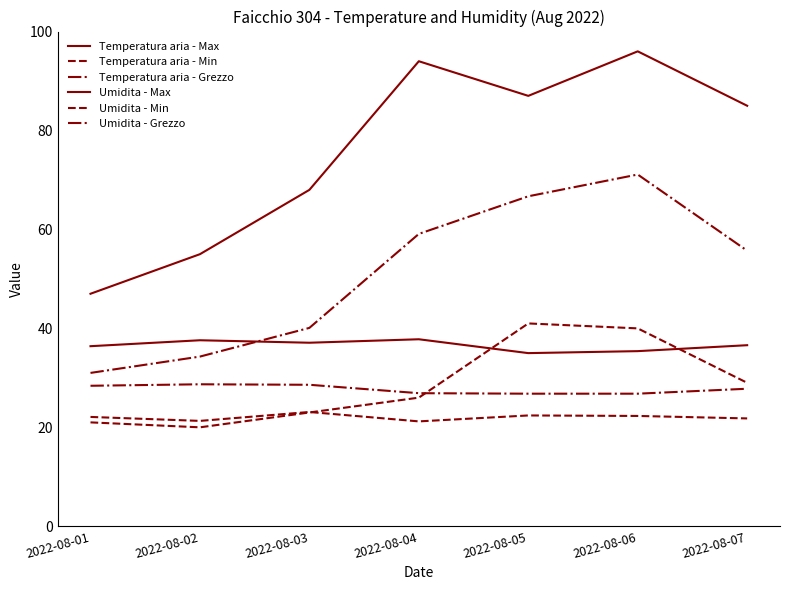

Does the chart have visible grid lines?

No